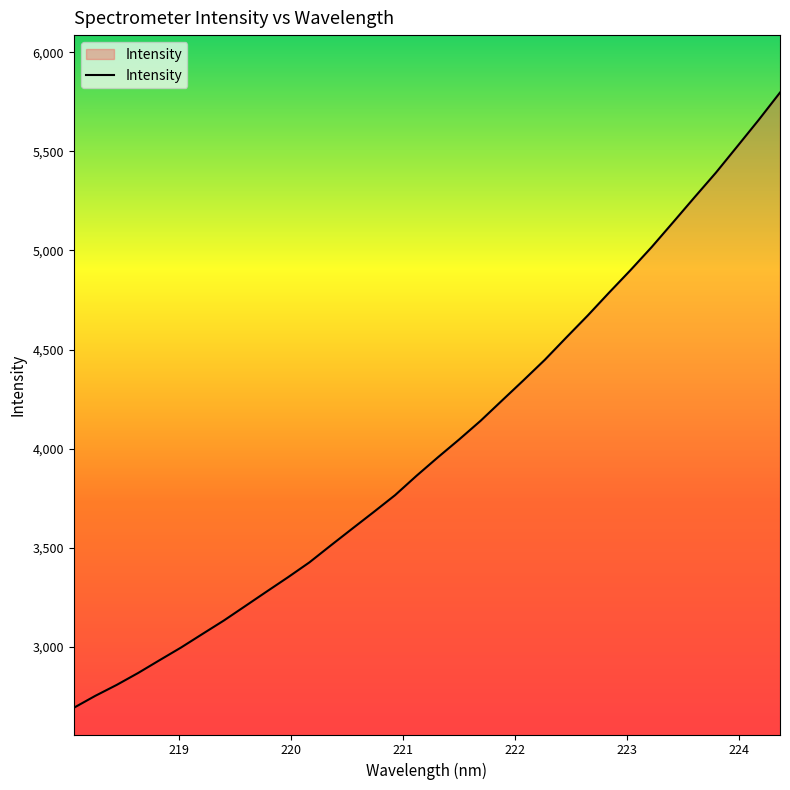

What is the maximum value shown in the chart?

5796.3